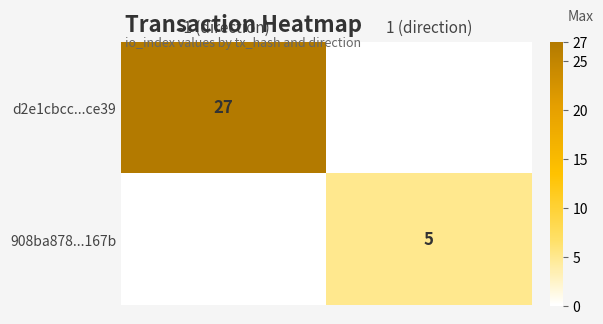

True or false: 908ba878...167b has a value of 5 at 1 (direction).

True